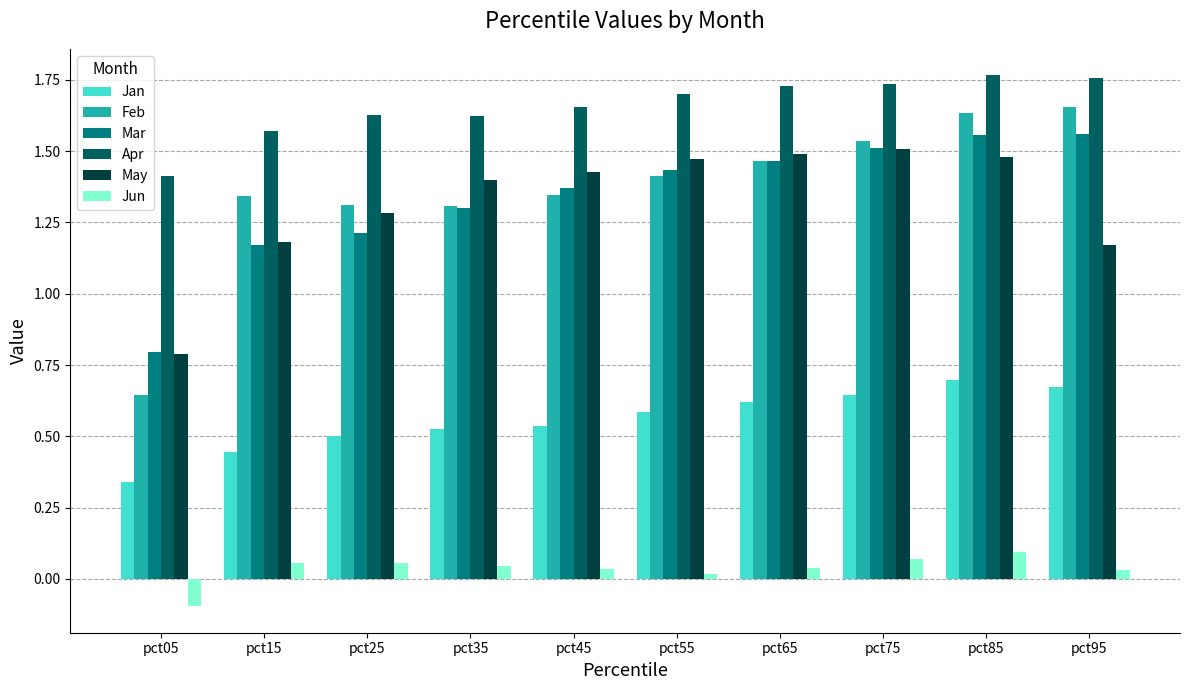

Rank the series by their maximum value, from lowest to highest.

Jun, Jan, May, Mar, Feb, Apr